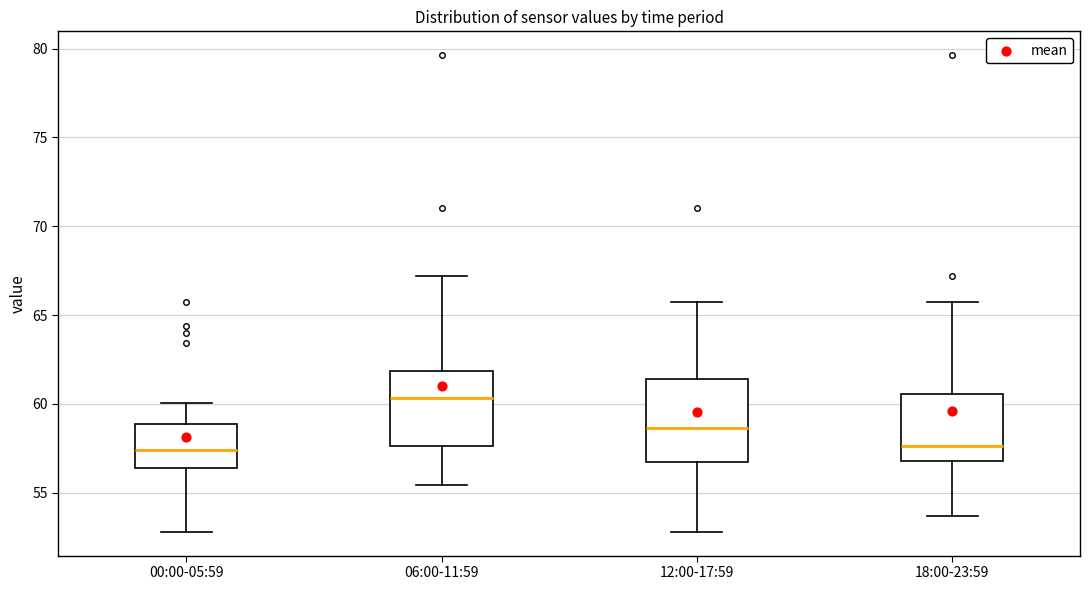

Where is the upper edge of the box for 00:00-05:59 on the y-axis? The values are not printed on the chart, so give them approximately, as read against the axis.

59.0